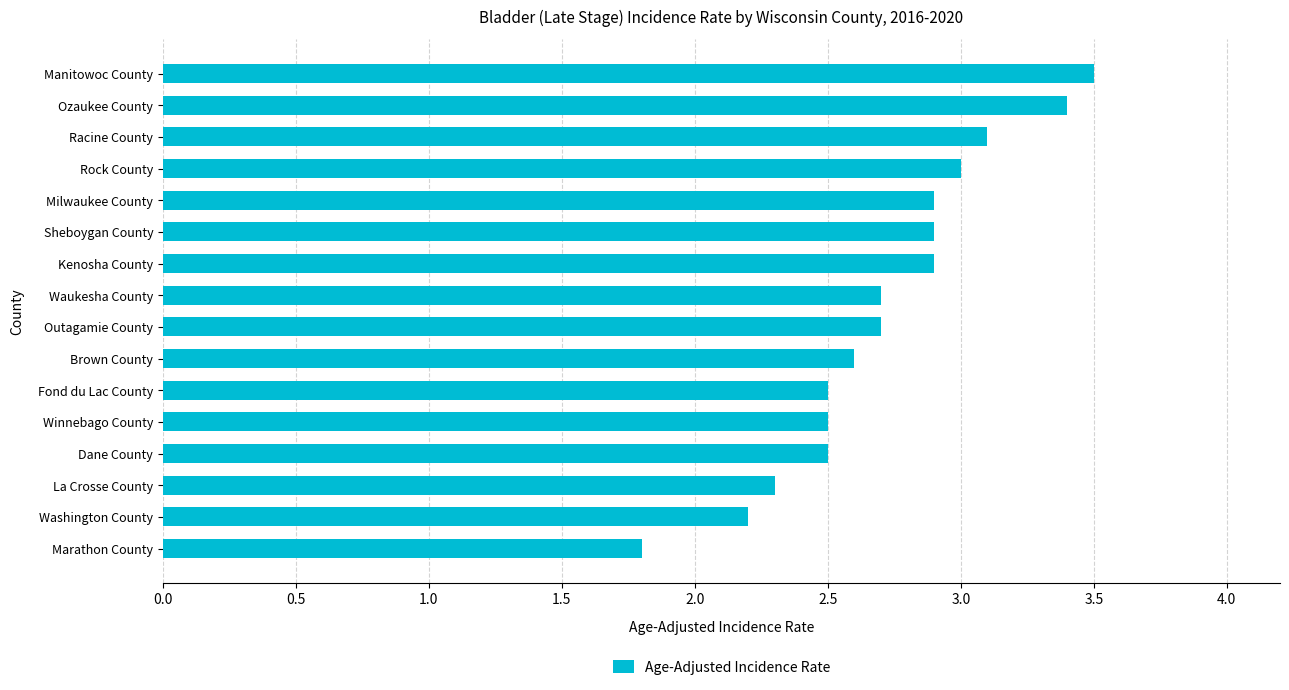

Is it true that the value at Fond du Lac County is 4.4?

False